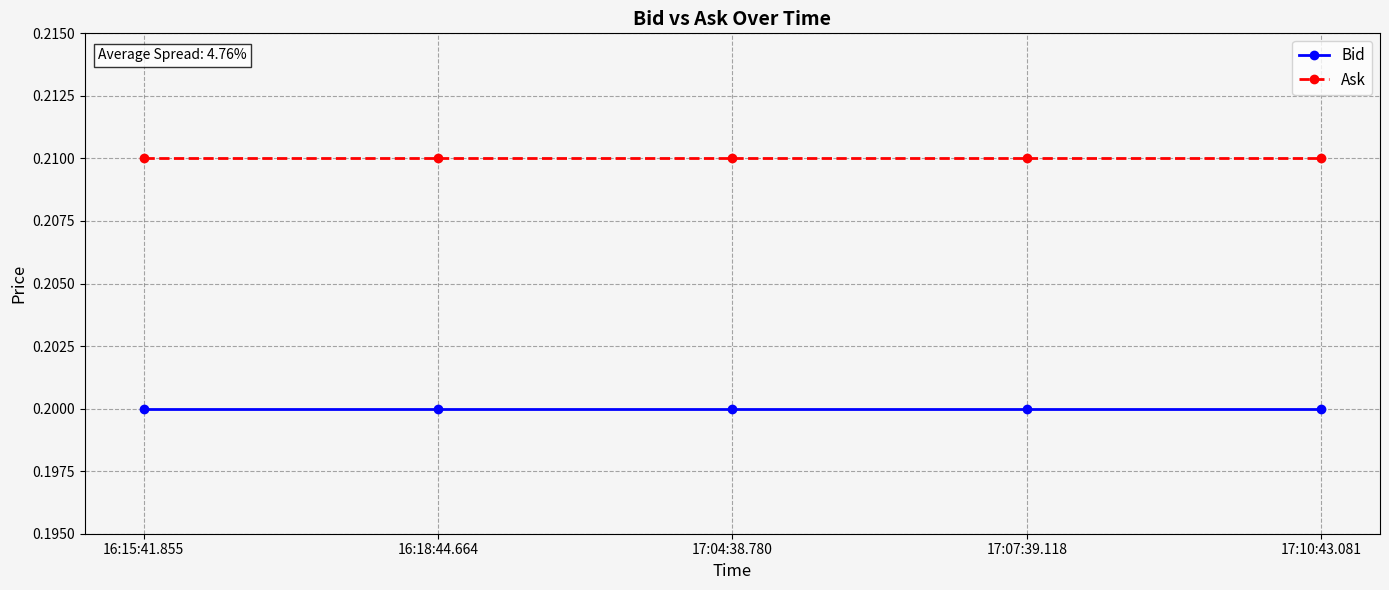

Rank the series by their average value, from highest to lowest.

Ask, Bid